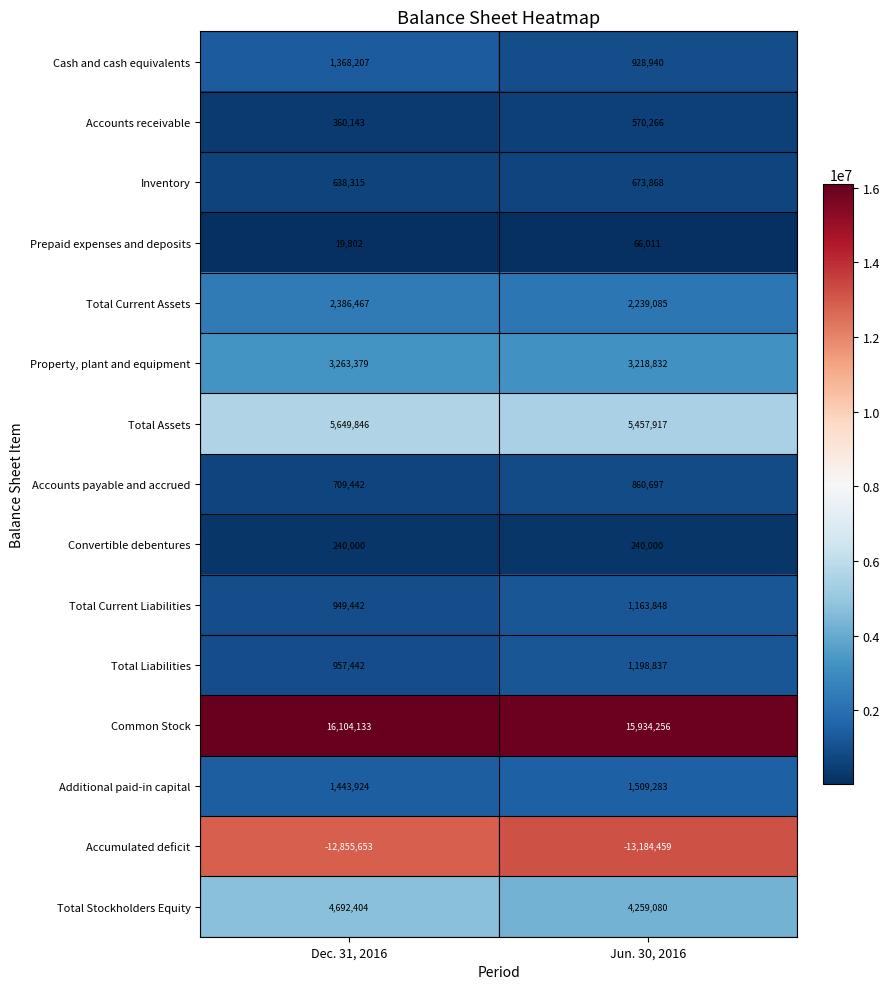

List the series in order of their peak value, lowest first.

Accumulated deficit, Prepaid expenses and deposits, Convertible debentures, Accounts receivable, Inventory, Accounts payable and accrued, Total Current Liabilities, Total Liabilities, Cash and cash equivalents, Additional paid-in capital, Total Current Assets, Property, plant and equipment, Total Stockholders Equity, Total Assets, Common Stock